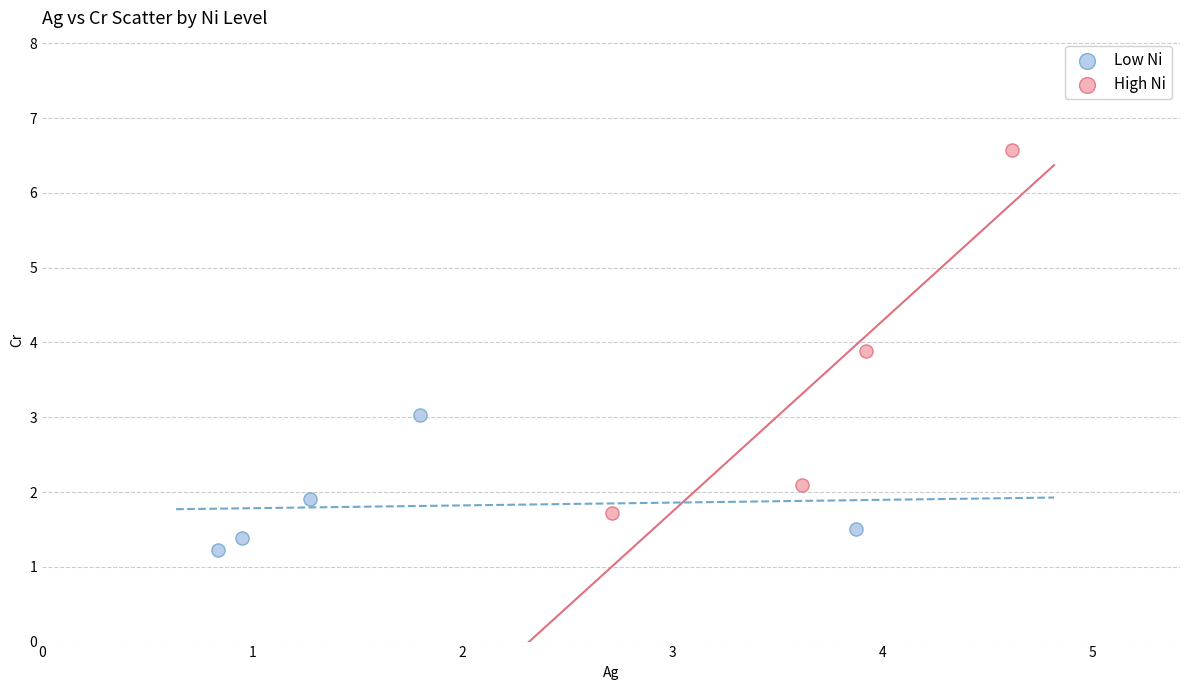

Which series reaches the maximum Y coordinate?

High Ni